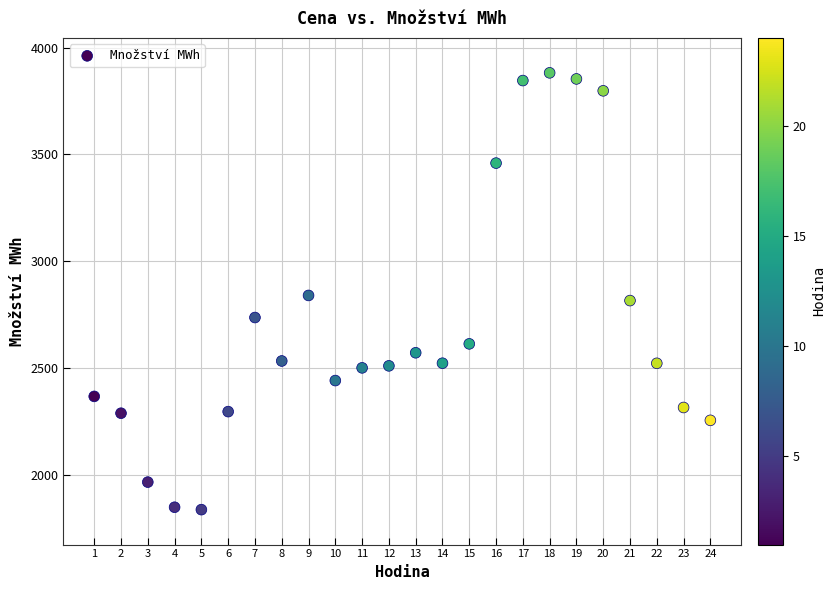

What is the range of Y values (max minus min)?

2045.4